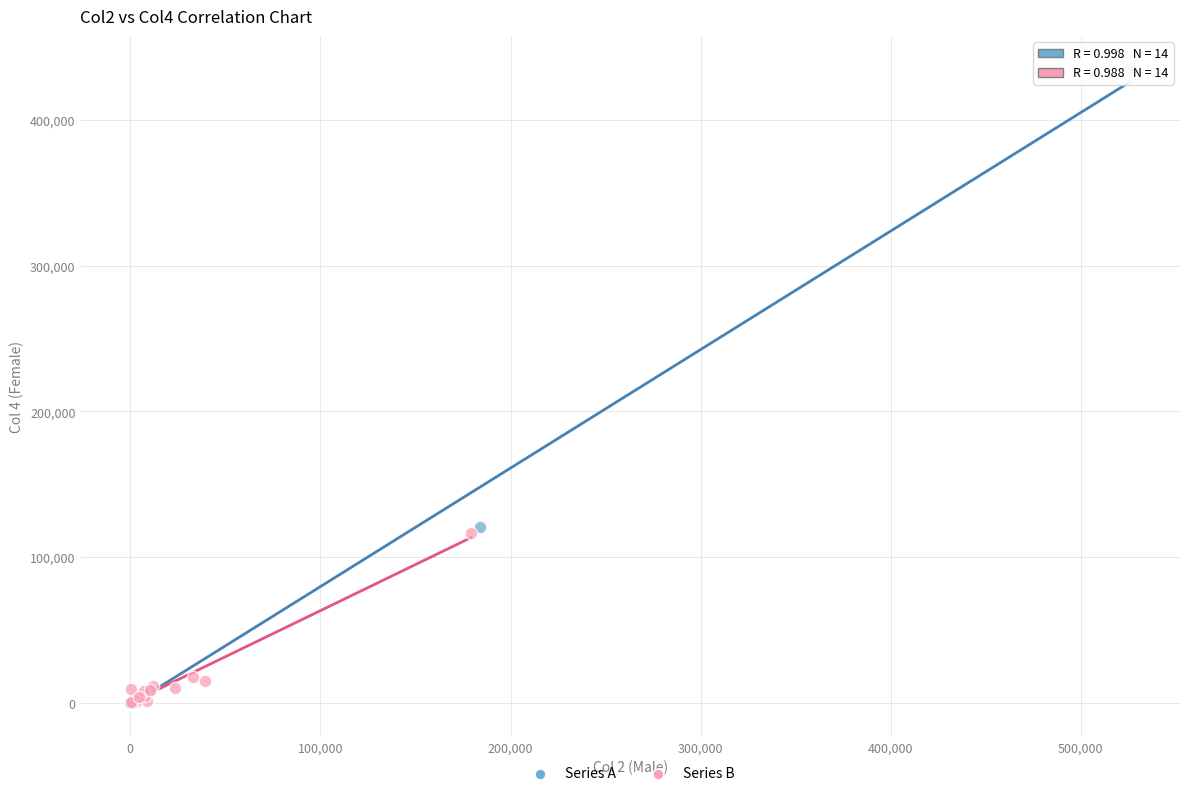

Which series has the largest Y range (max minus min)?

Series A